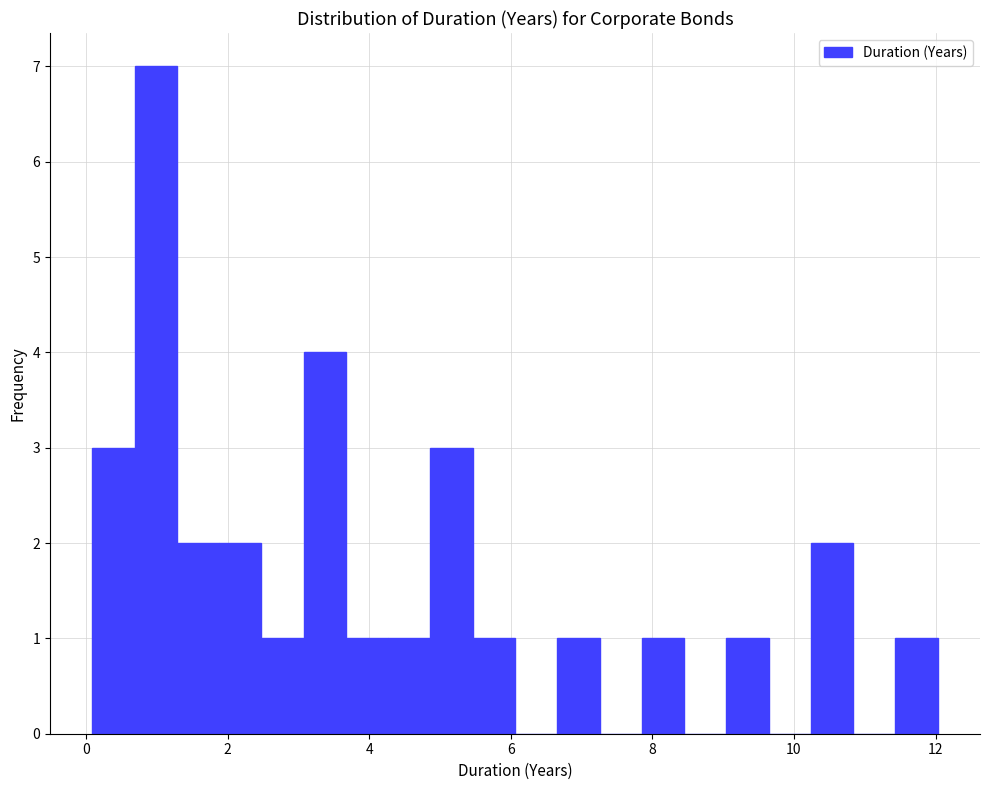

Read against the x-axis, roughly where is the centre of the tallest bar?

1.0